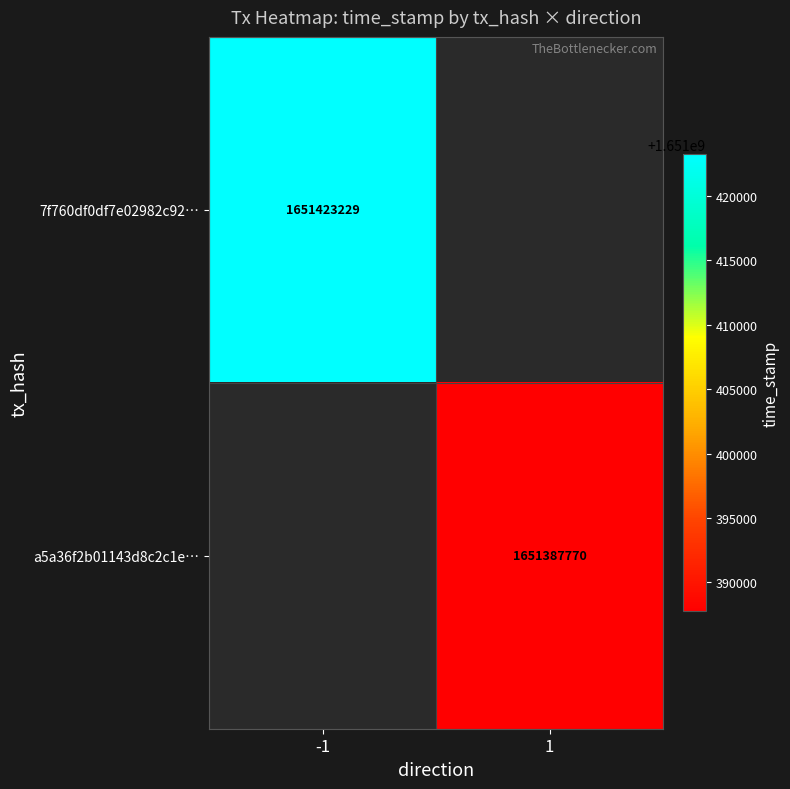

The a5a36f2b01143d8c2c1e… series shows 963728265.2 at 1. True or false?

False